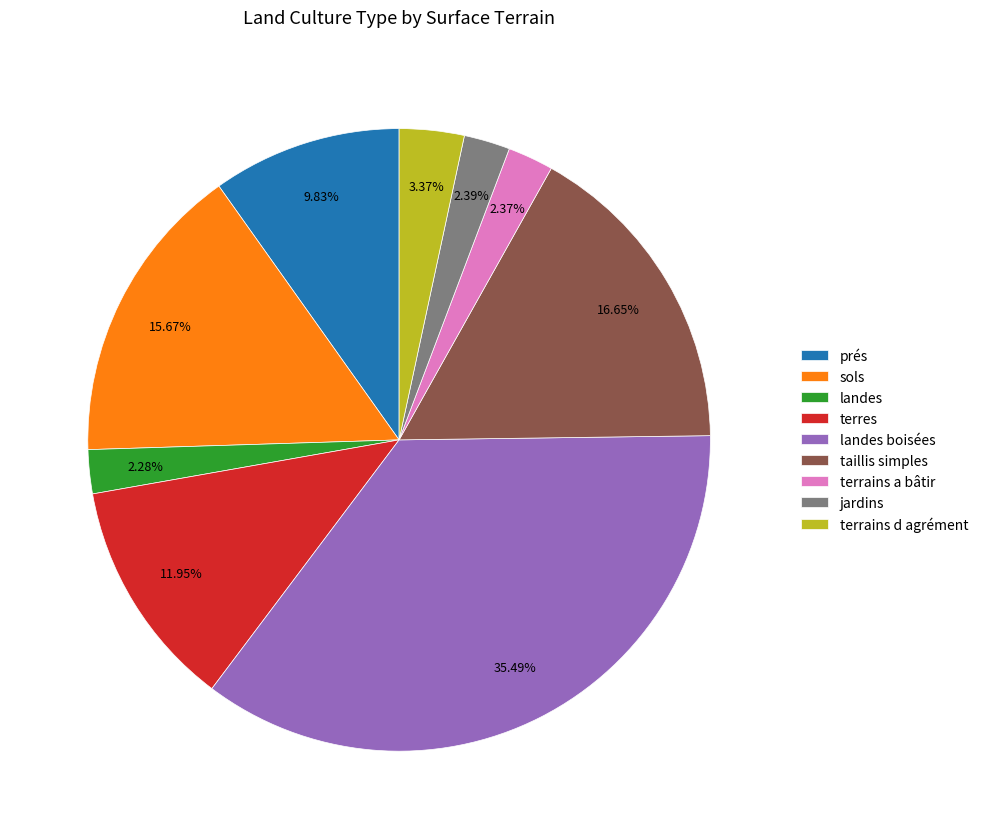

Does terrains d agrément represent more than half of the total?

No